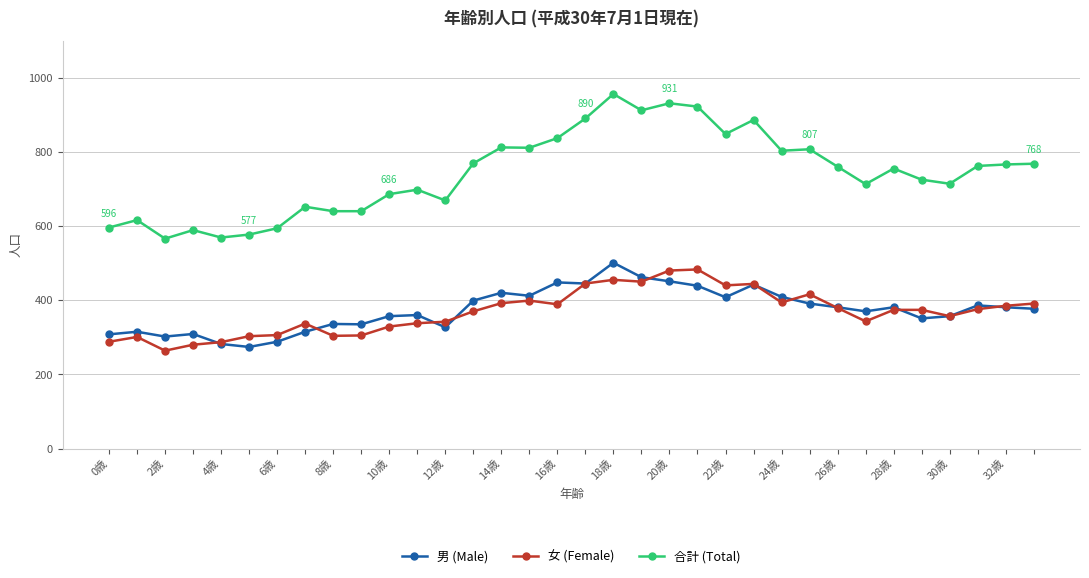

What is the greatest value displayed?

956